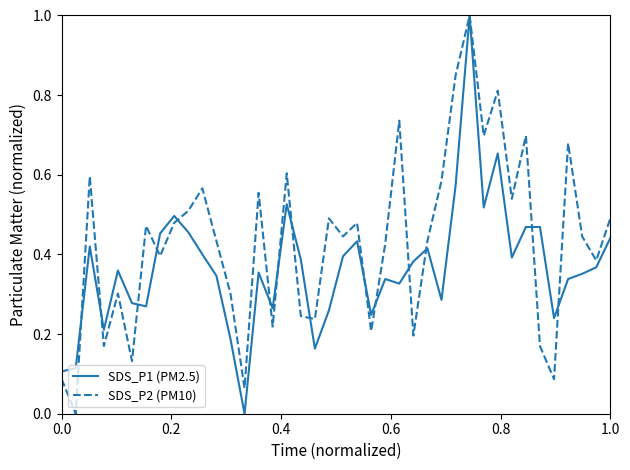

List the series in order of their overall mean, highest first.

SDS_P2 (PM10), SDS_P1 (PM2.5)